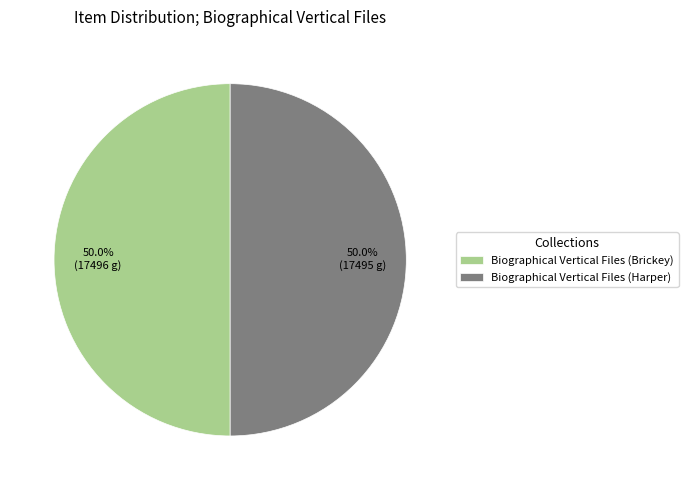

What is the ratio of the value at Biographical Vertical Files (Harper) to the value at Biographical Vertical Files (Brickey)?

1.0